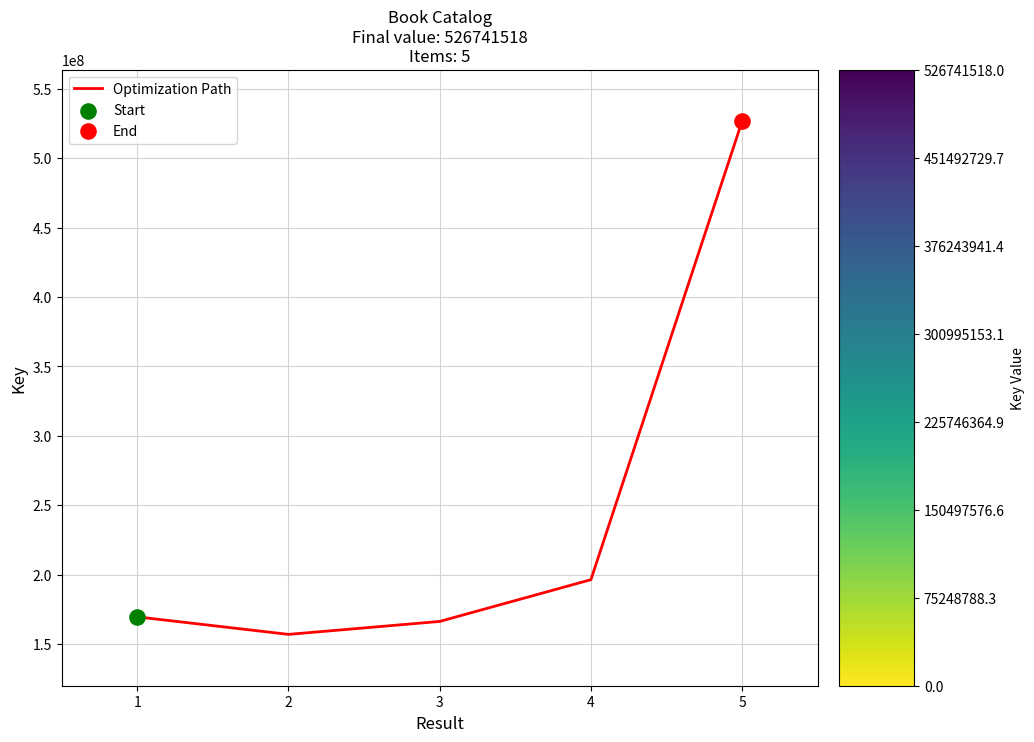

Between 2 and 3, which is larger?

3